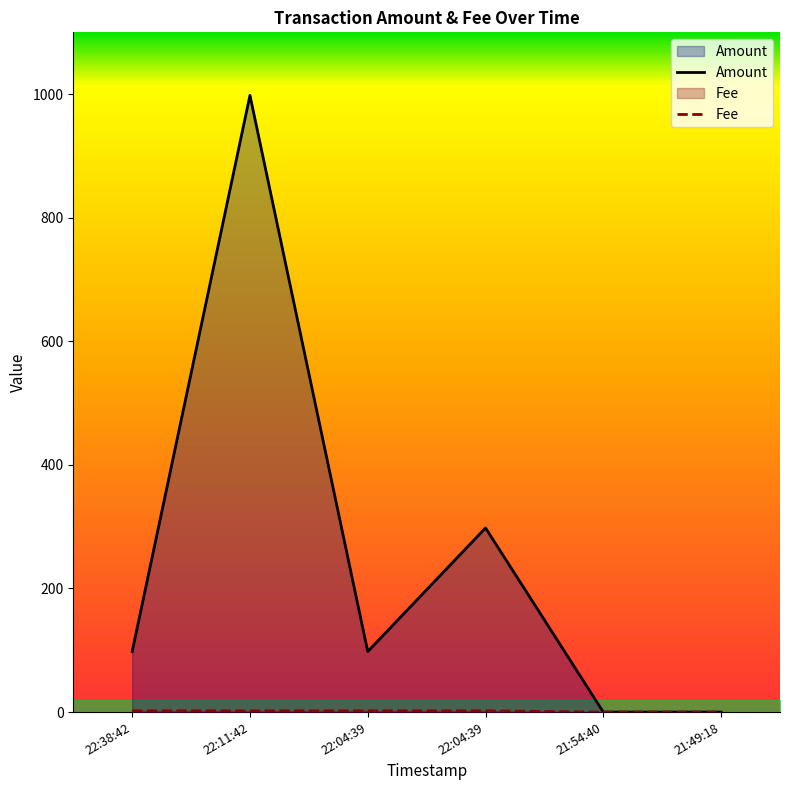

What are all the series names shown in the legend?

Amount, Fee